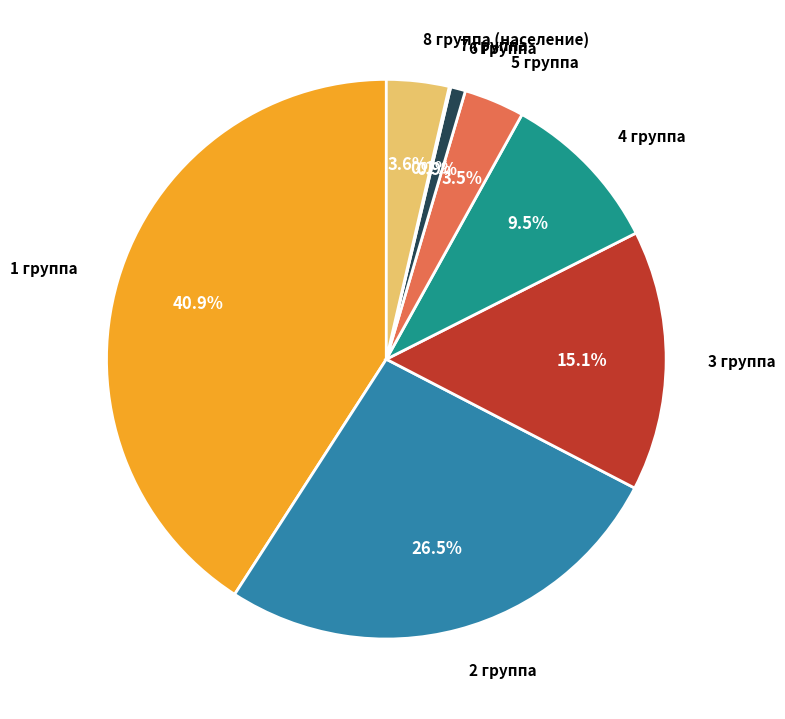

What is the largest slice in the pie chart?

1 группа